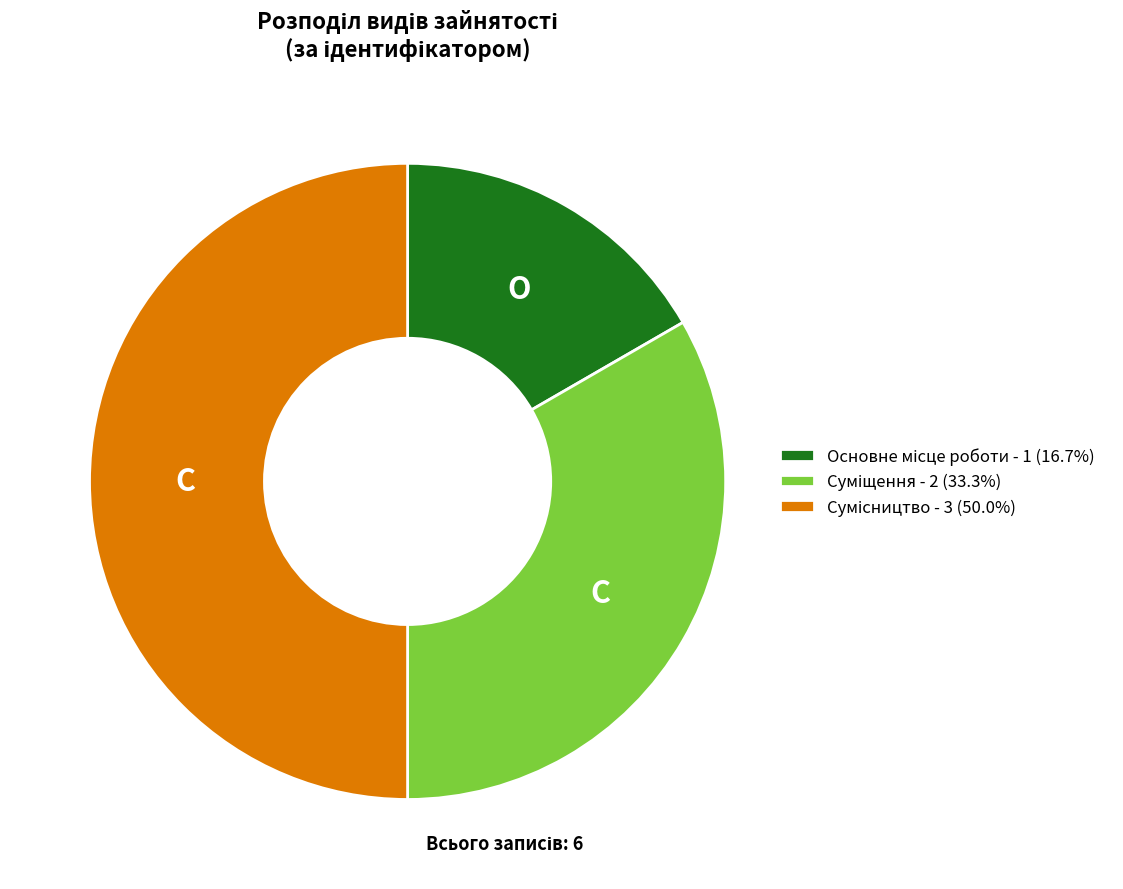

What is the change in value from Суміщення to Сумісництво?

+1